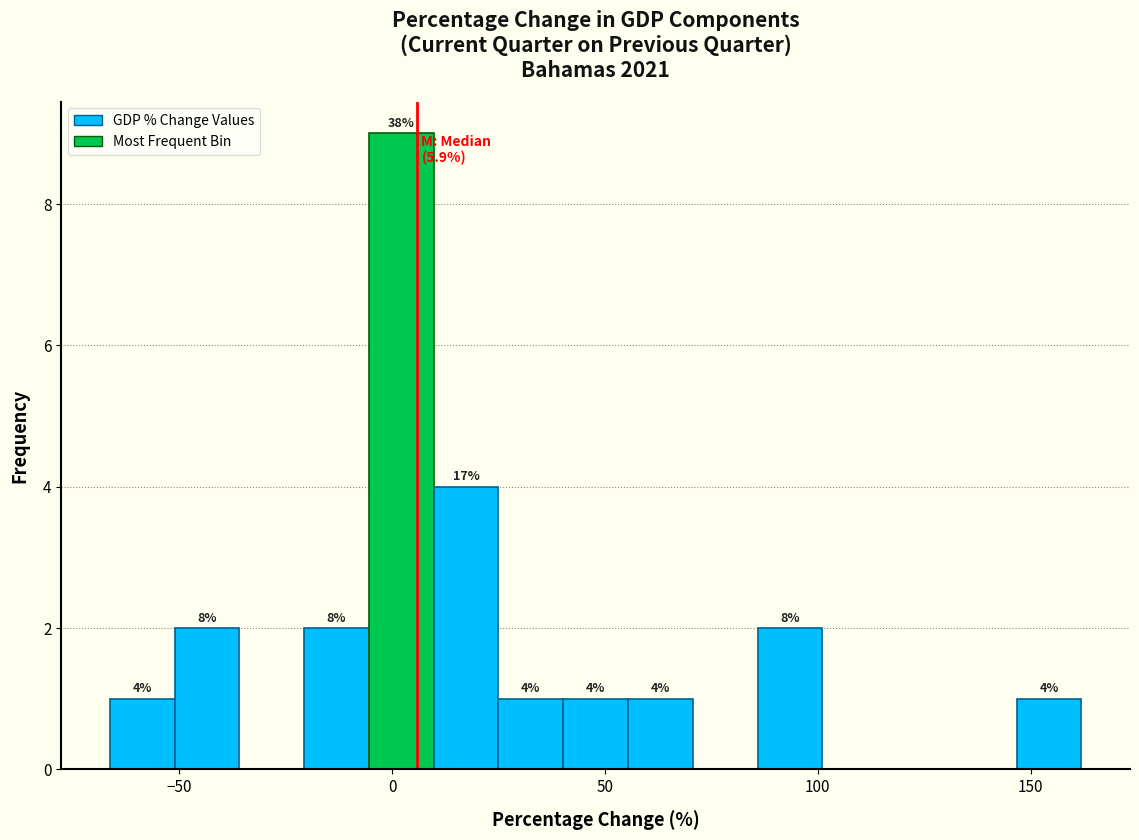

Around what value on the x-axis is the tallest bar? Give the approximate position of its centre, as read against the axis.

0